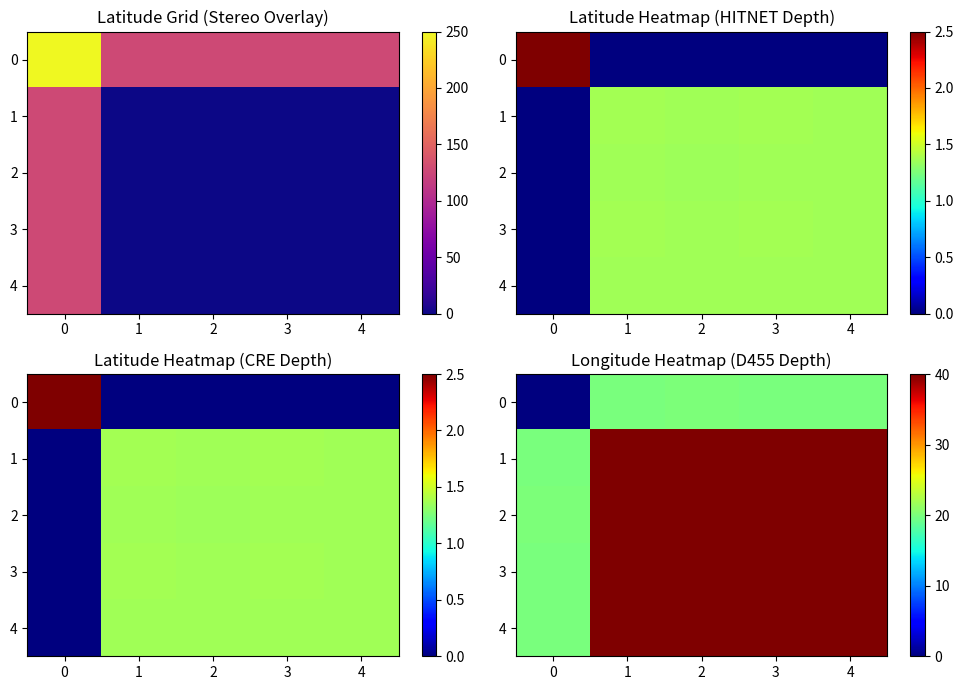

The 0 series shows 20.0 at 3. True or false?

True